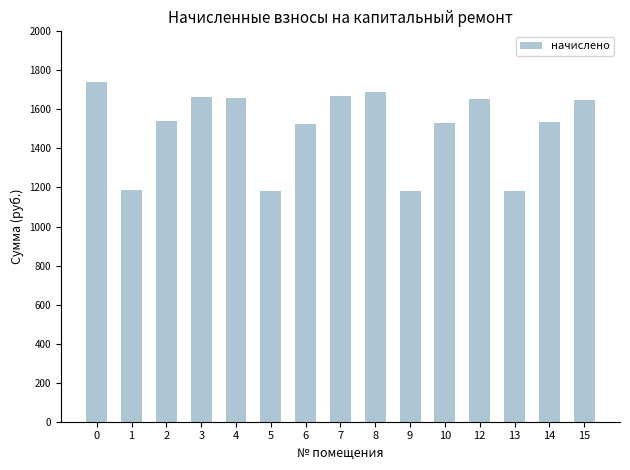

What is the difference between the maximum and second lowest values?

556.7